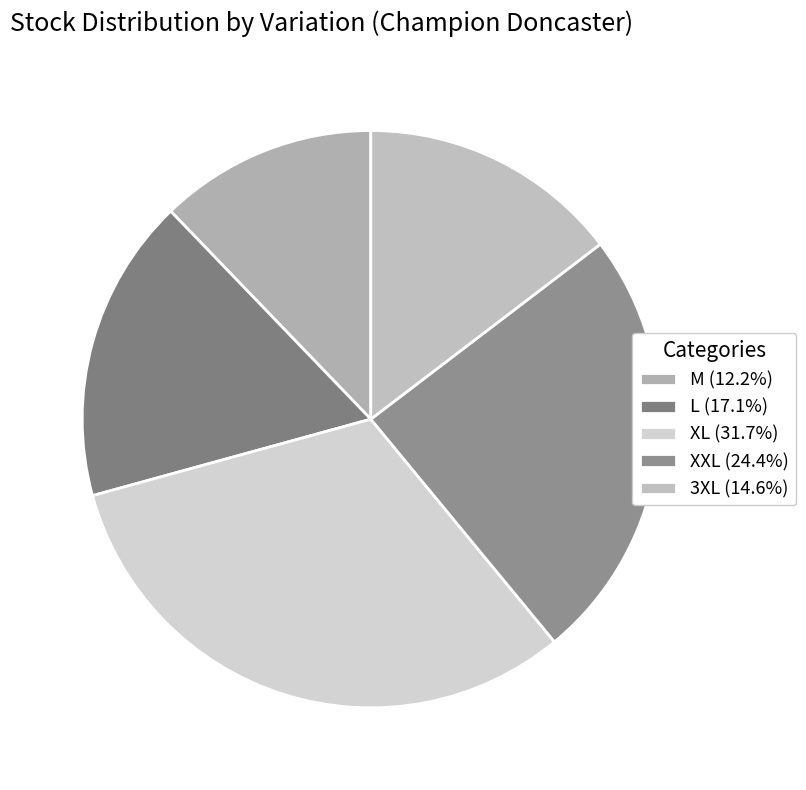

The M slice represents 12% of the pie. True or false?

True